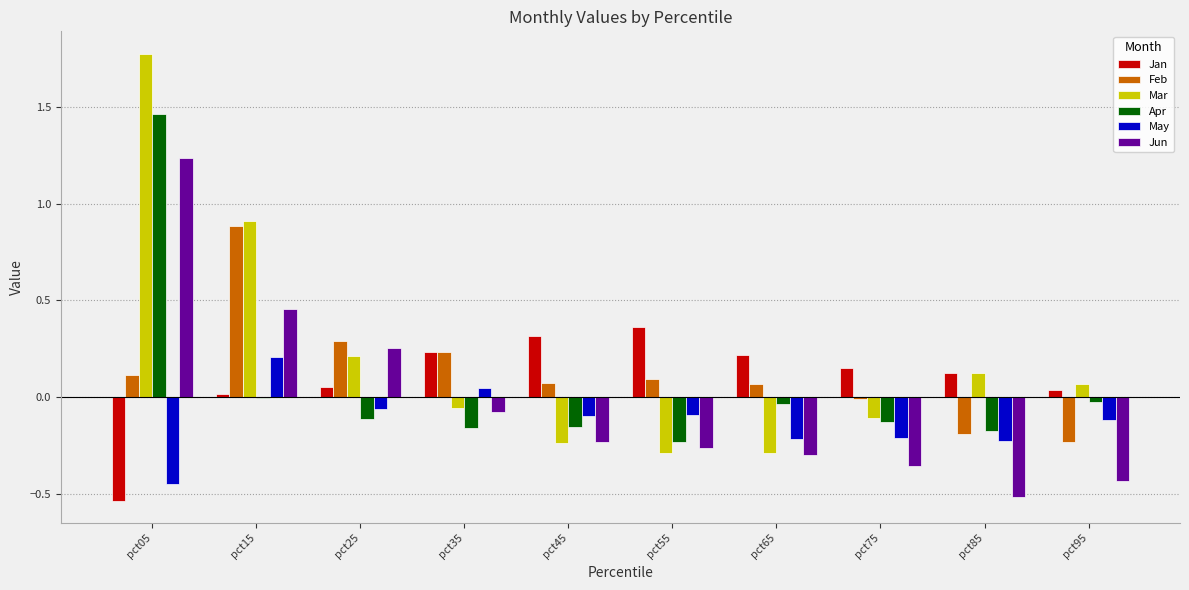

At which category does the chart reach its peak across all series?

pct05